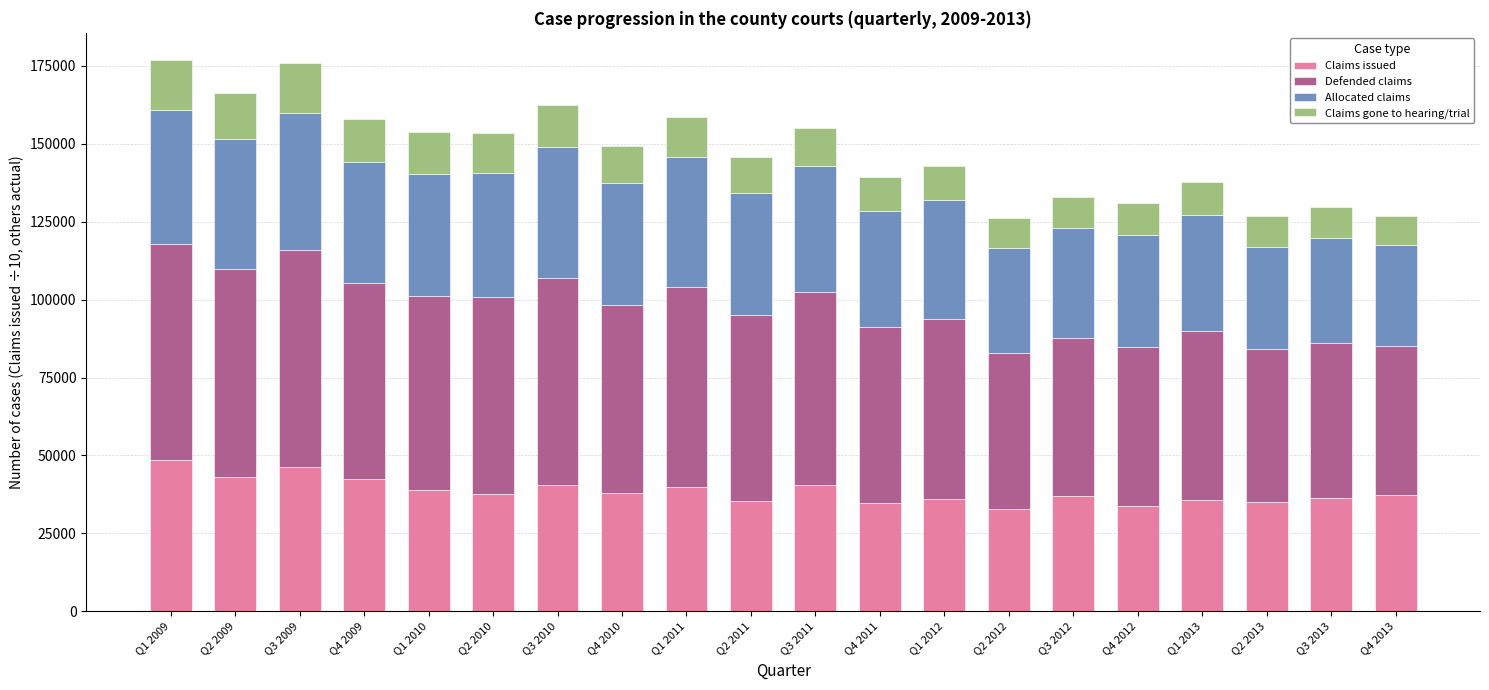

What is the value of the Claims issued bar at the 4th from the left?

42394.6